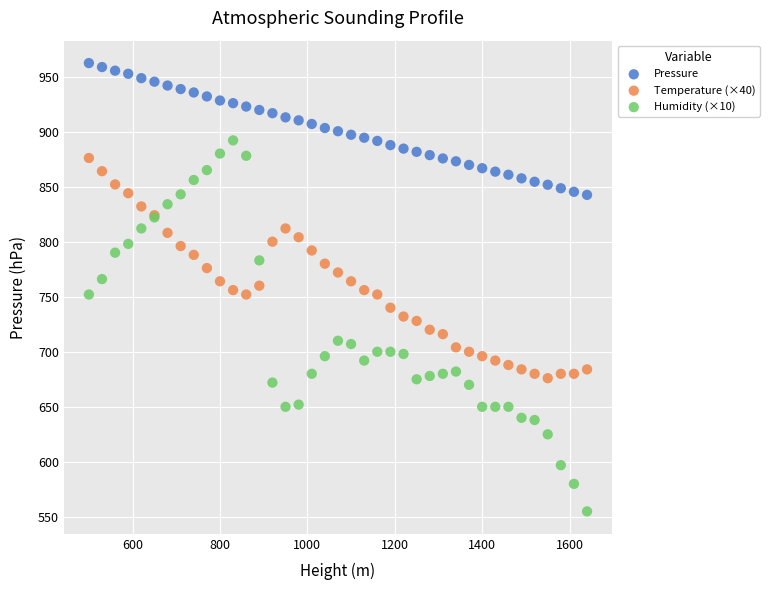

Which series contains the highest Y value?

Pressure